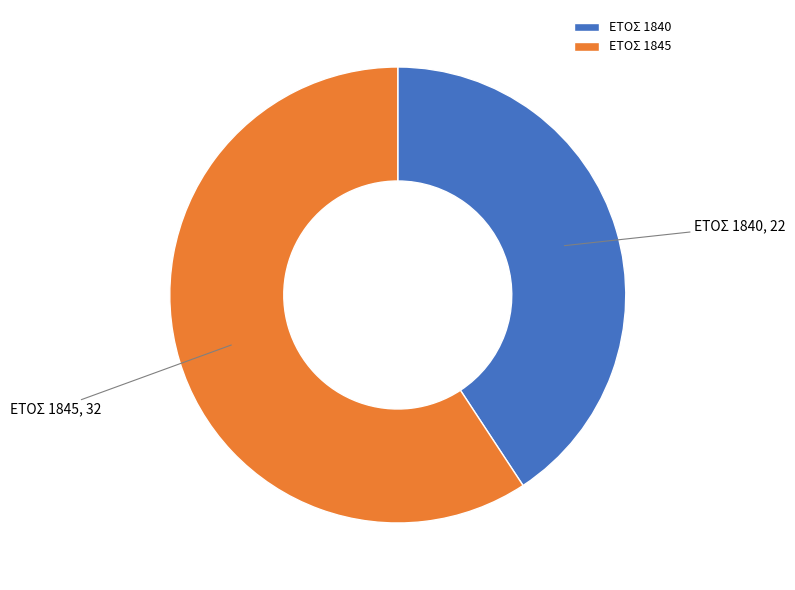

Which slice represents more than half of the pie?

ΕΤΟΣ 1845